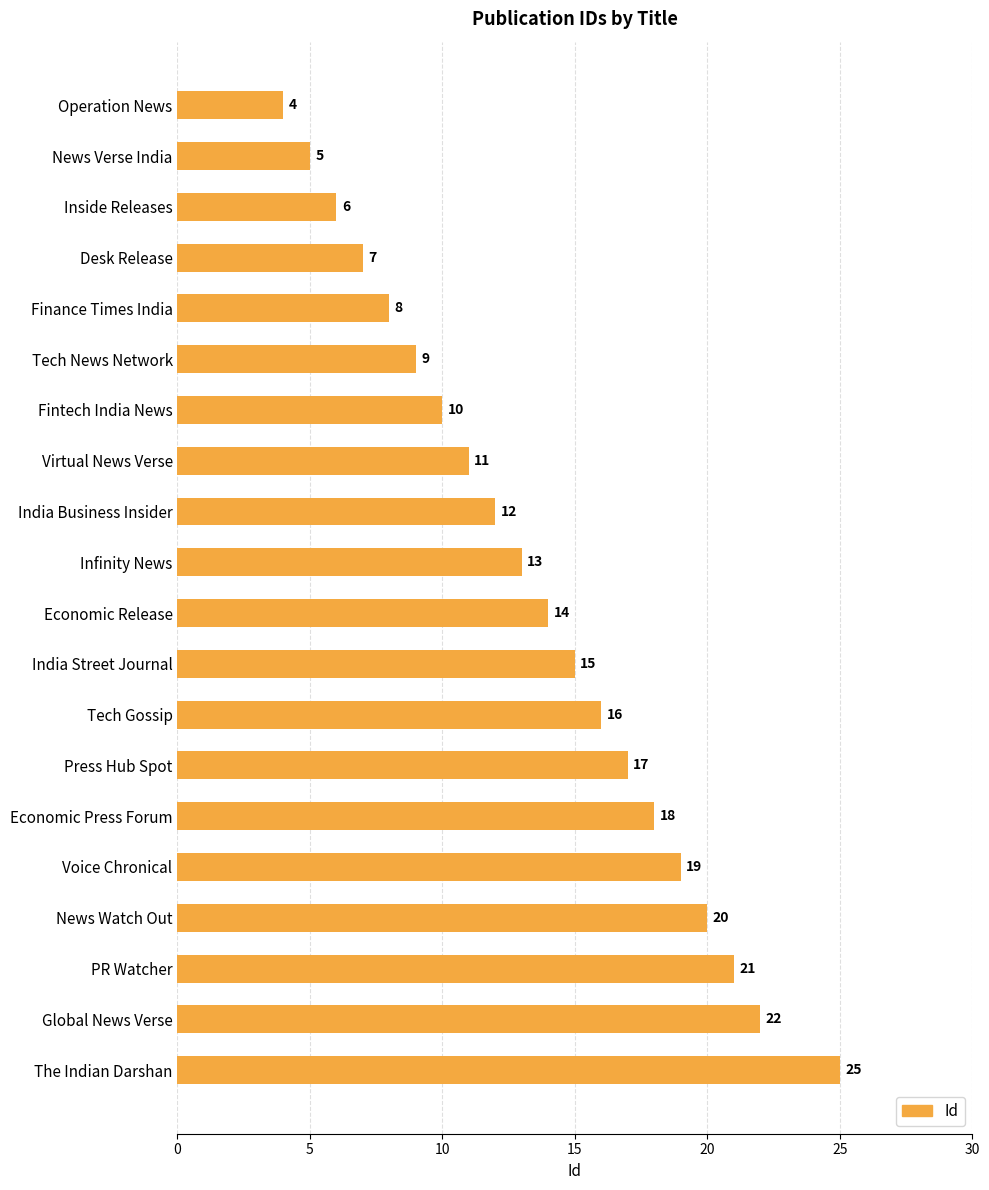

How many bars are there in total?

20